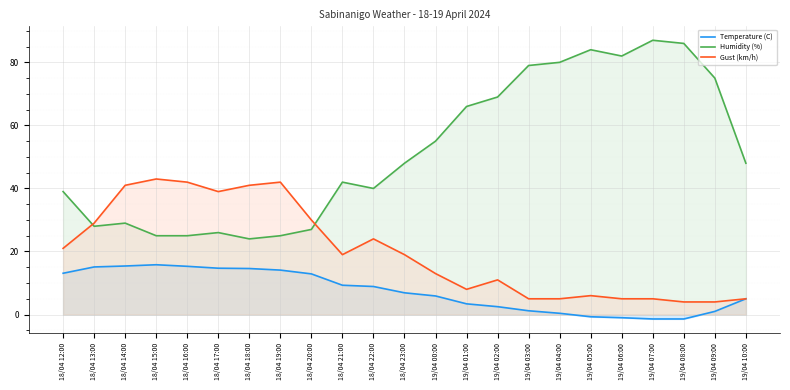

Which category has the lowest value across all series?

19/04 07:00